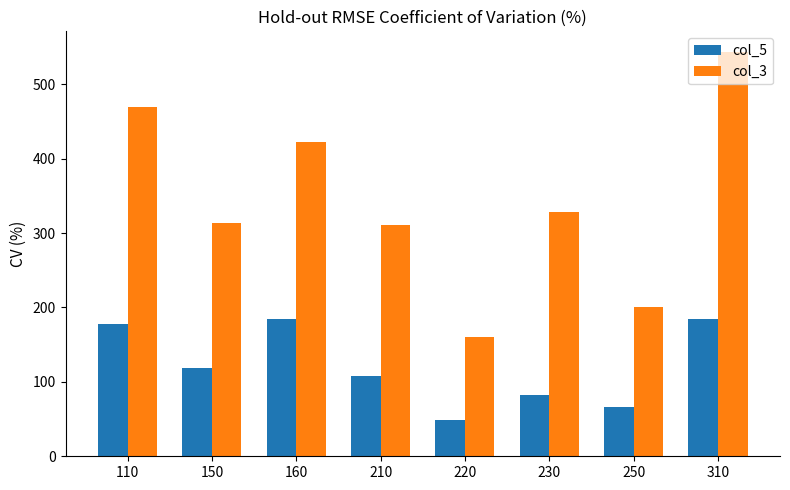

At which label is col_3 closest to 352?

230